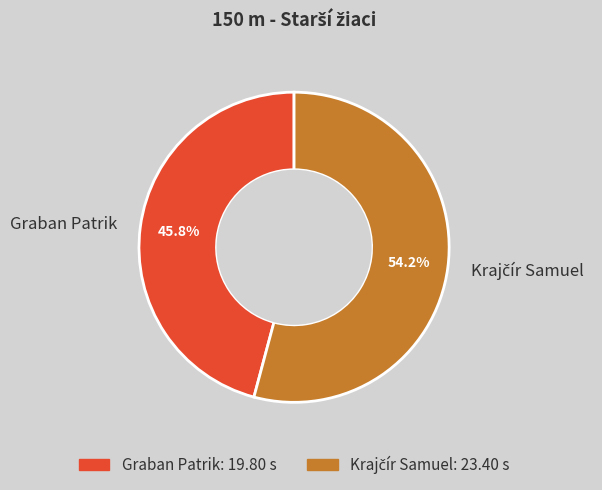

Which category has the smallest portion of the pie?

Graban Patrik